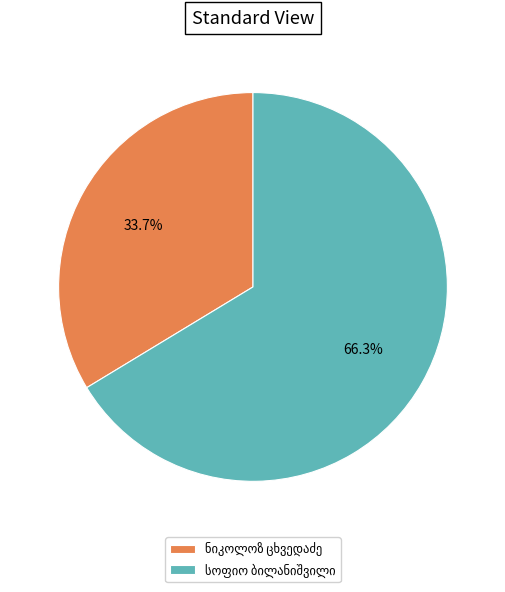

Is there a majority slice in this chart?

Yes